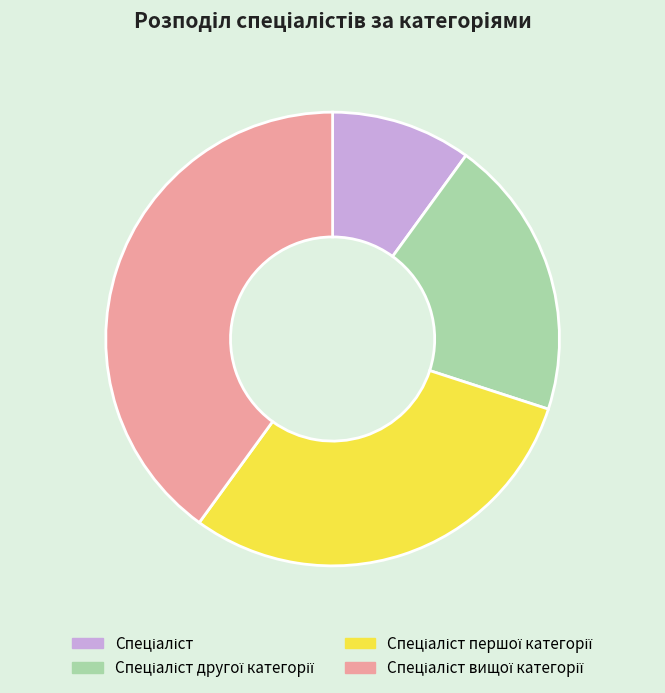

Is there any slice that represents more than half of the pie?

No